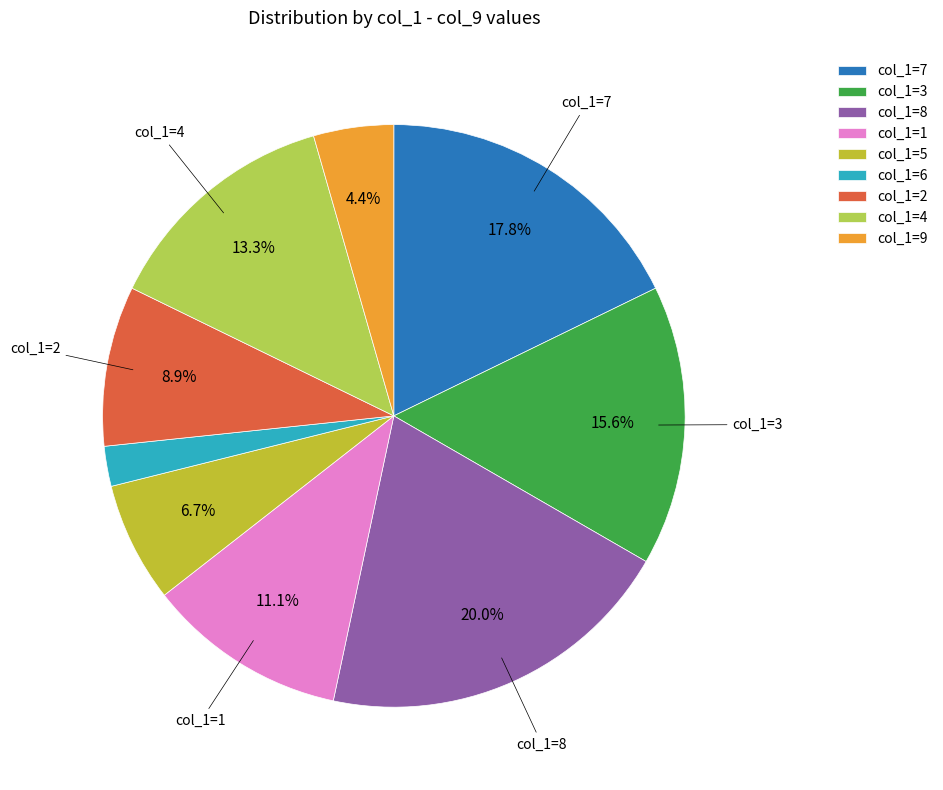

How many slices are in this pie chart?

9